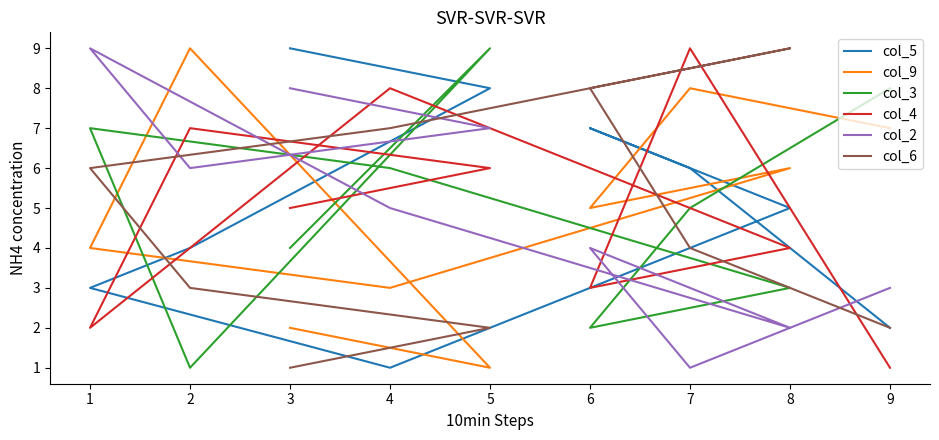

Is the value of col_5 at 0 greater than the value of col_3 at 3?

No